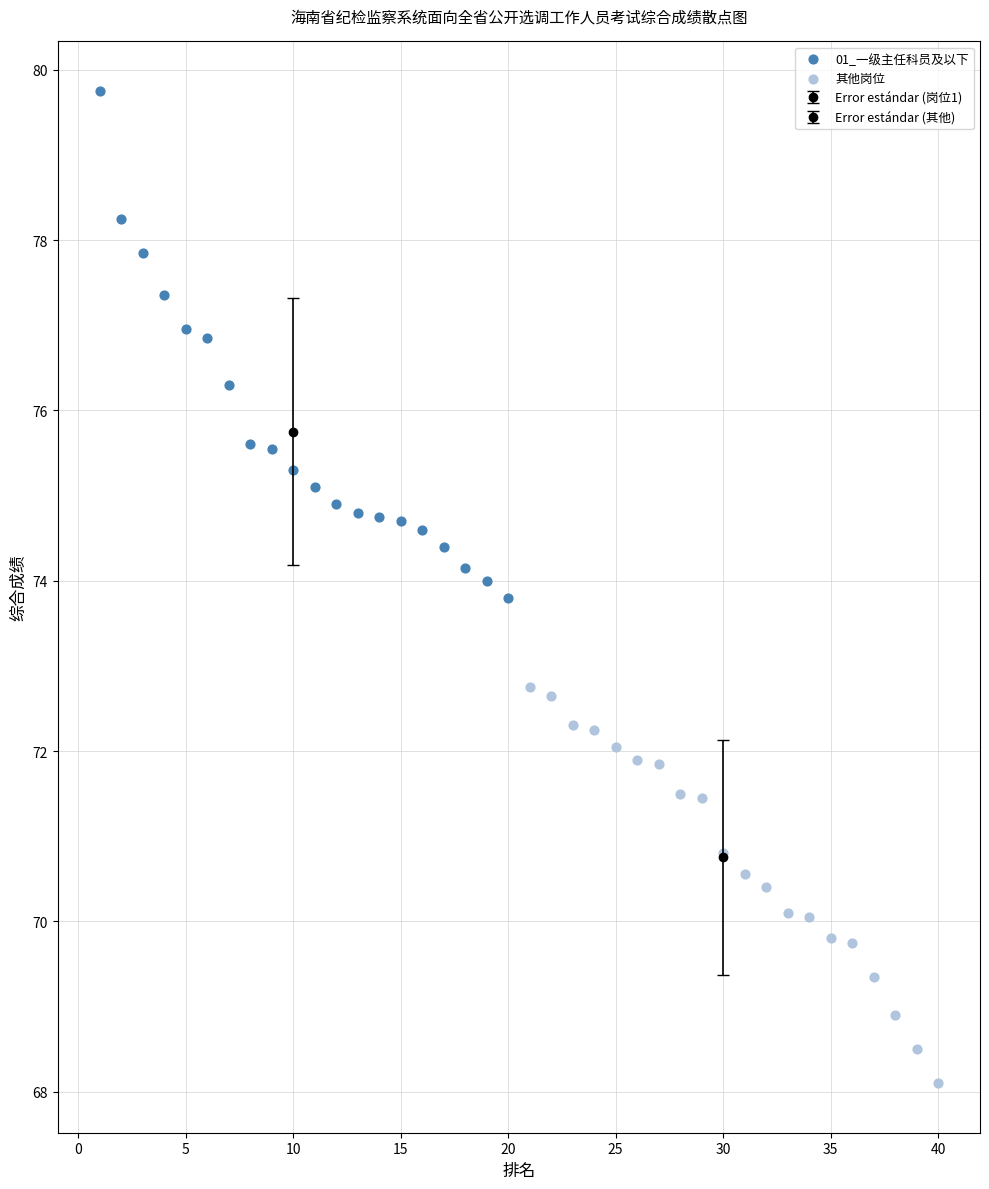

Which series reaches the maximum Y coordinate?

01_一级主任科员及以下